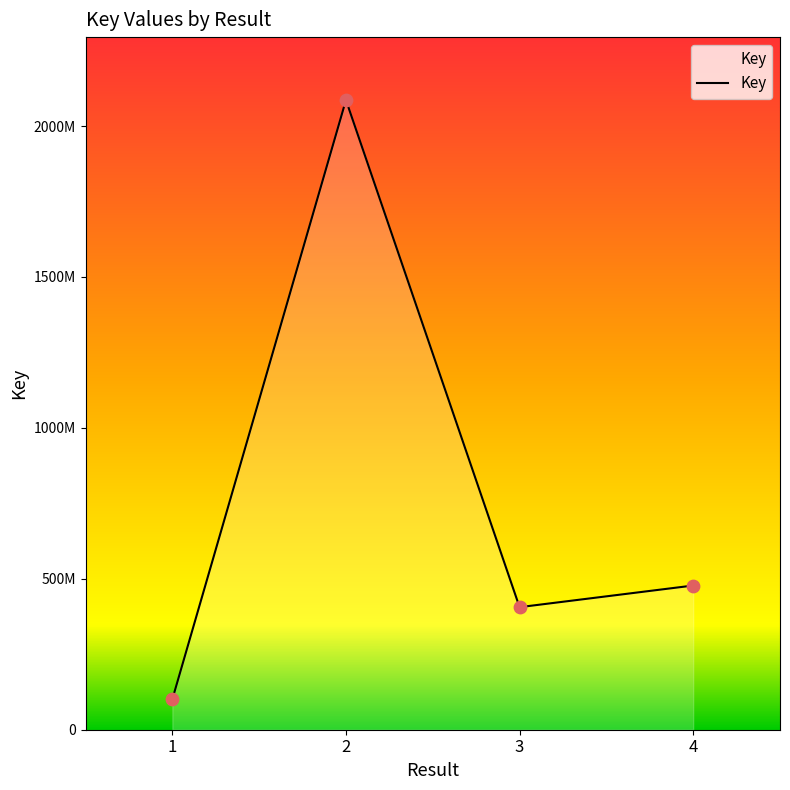

What is the change in value from 3 to 4?

+71691974